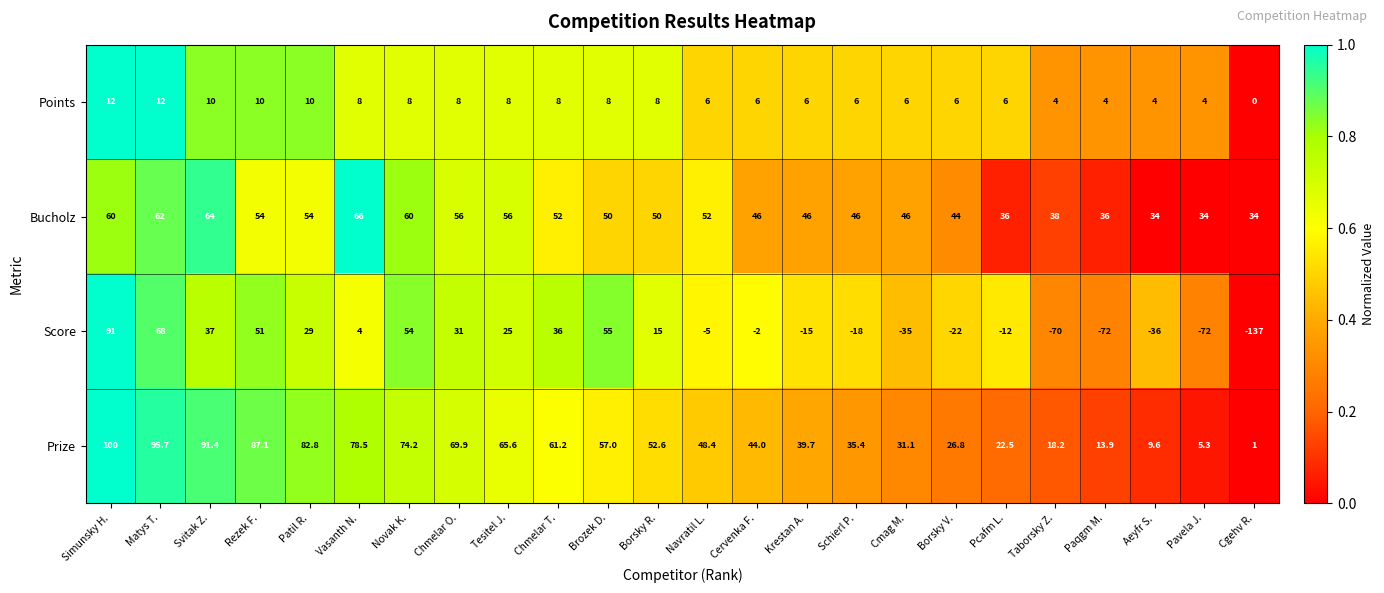

Read the Points value at Chmelar T..

8.0